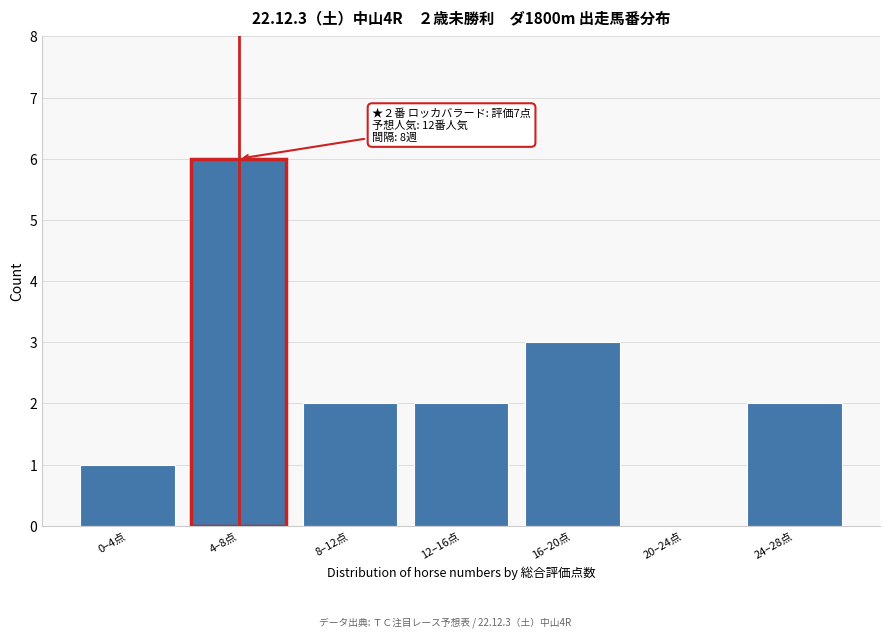

Reading left to right, list all the values displayed in this chart.

0–4点=1	4–8点=6	8–12点=2	12–16点=2	16–20点=3	20–24点=0	24–28点=2